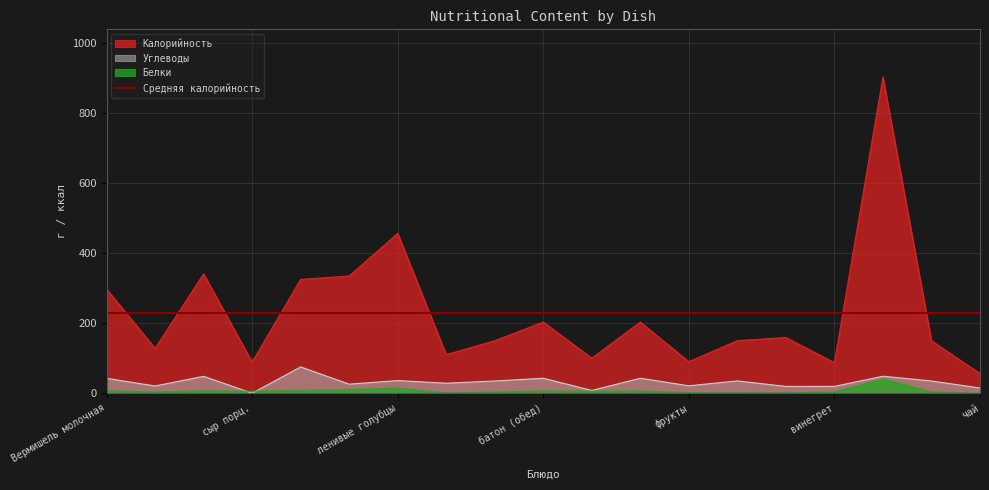

True or false: Углеводы has a value of 44.8 at сыр порц..

False